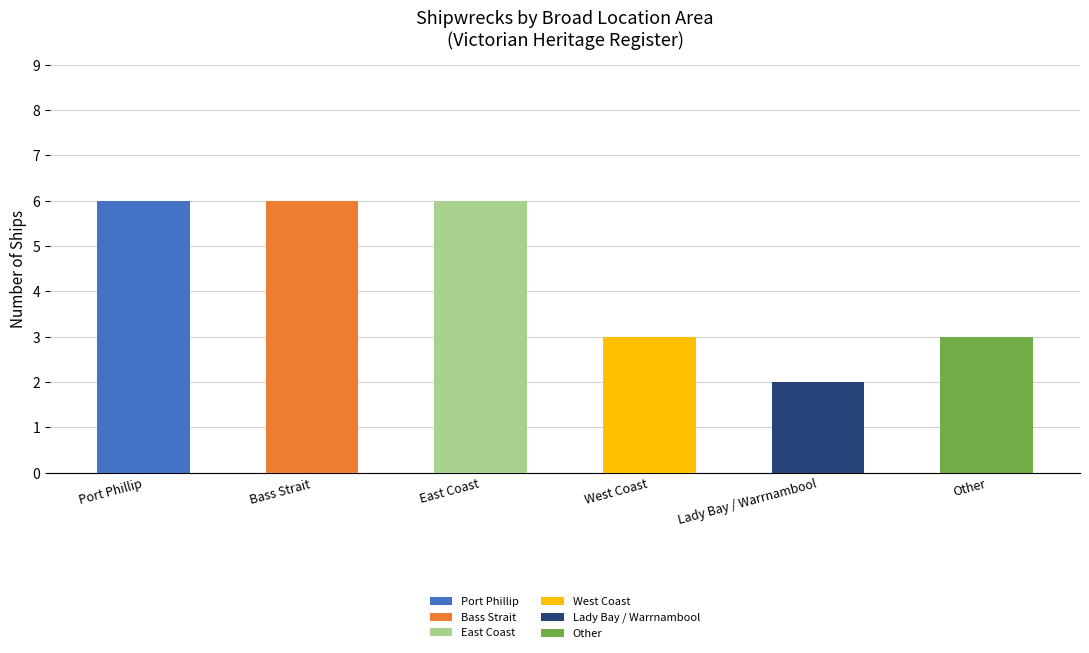

What is the difference between the maximum and second lowest values?

3